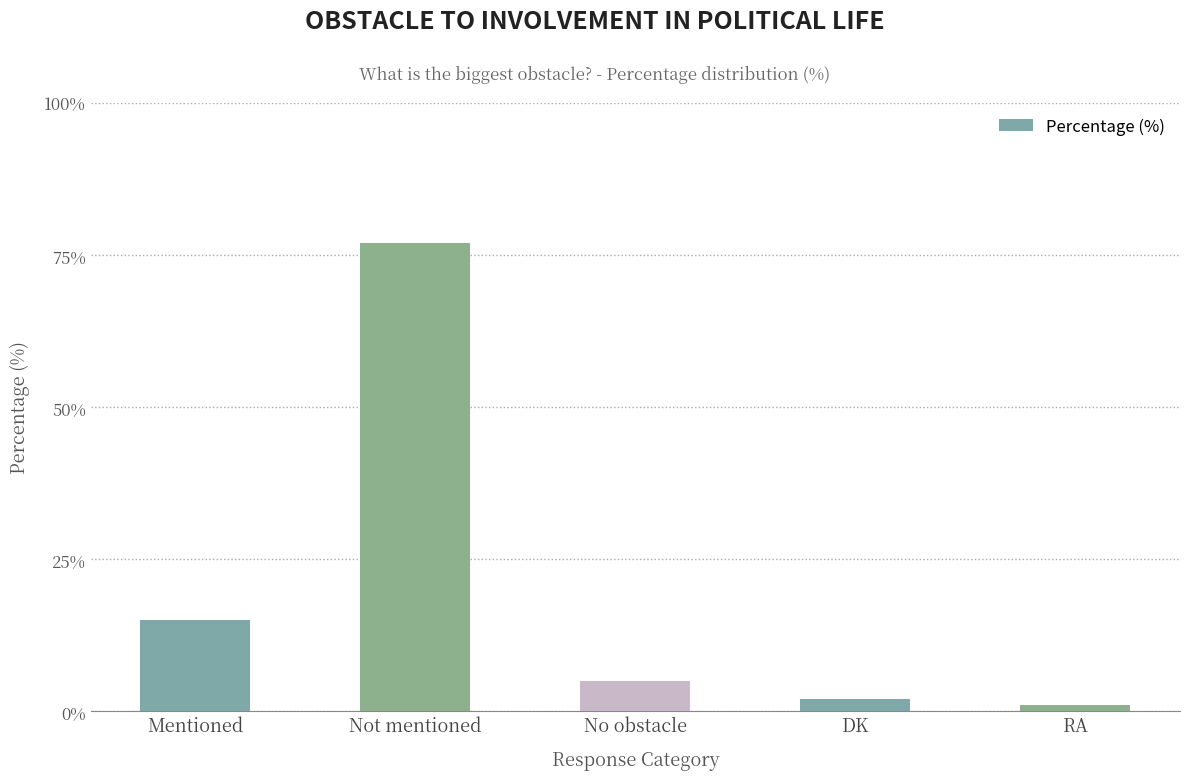

What is the change in value from No obstacle to DK?

-3